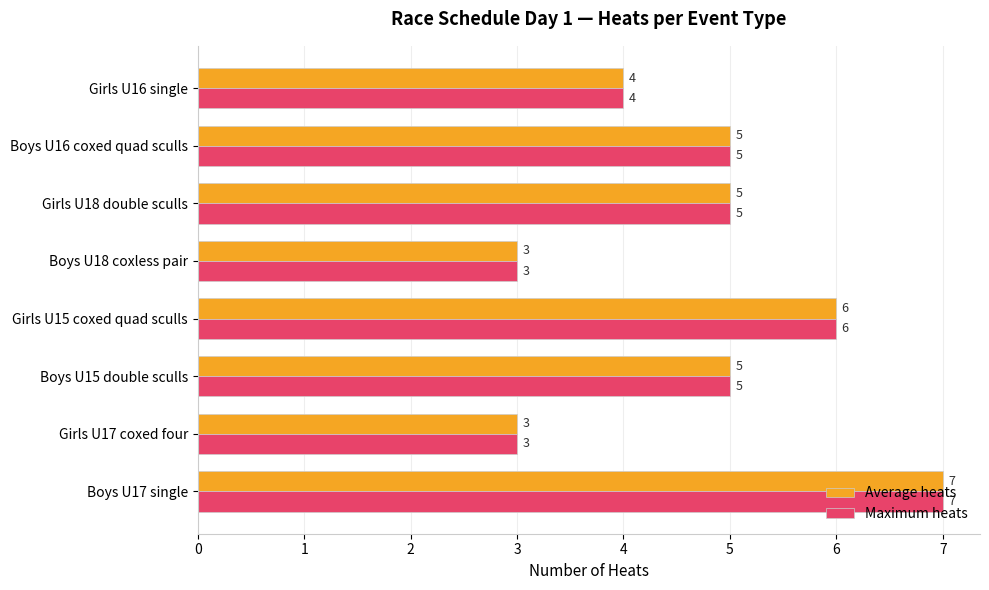

What is the sum of all Maximum heats values?

38